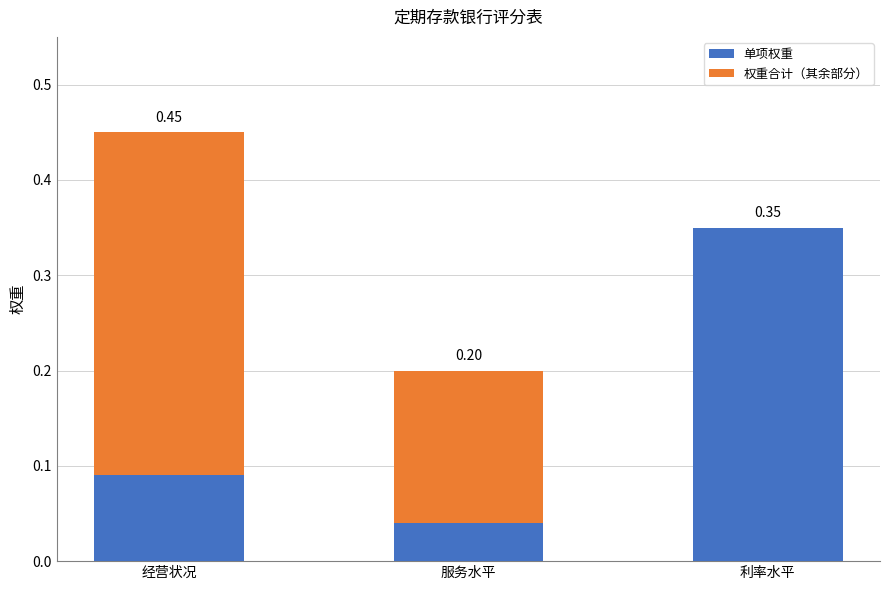

At which category is the sum across all series the highest?

经营状况